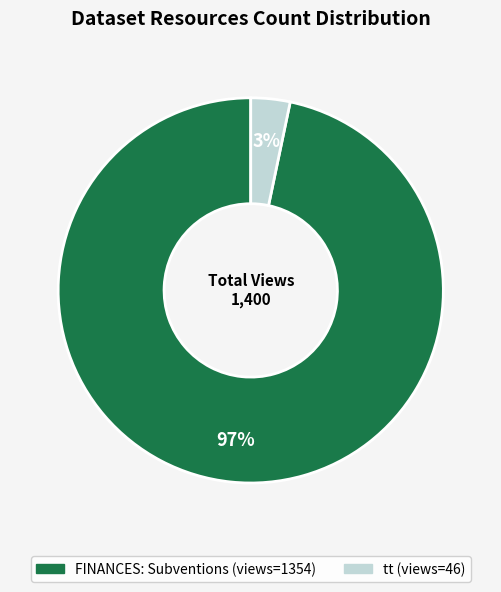

Which category accounts for the majority?

FINANCES: Subventions